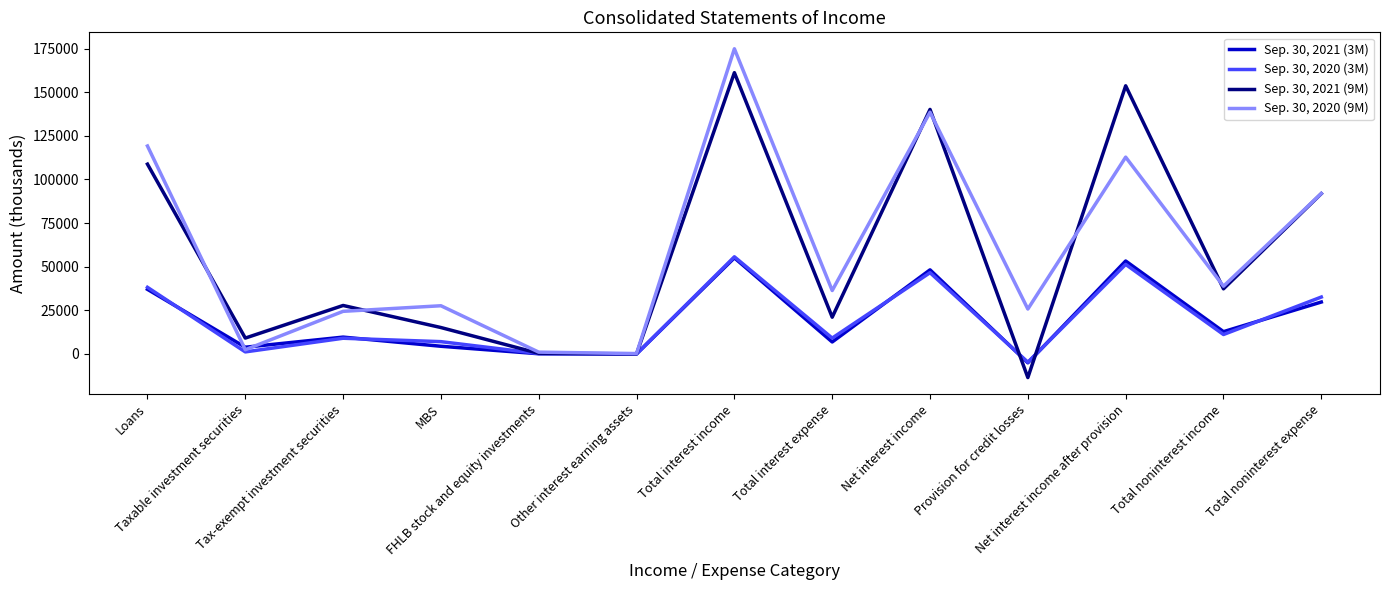

Is it true that Sep. 30, 2021 (9M) equals 140156 at Net interest income?

True